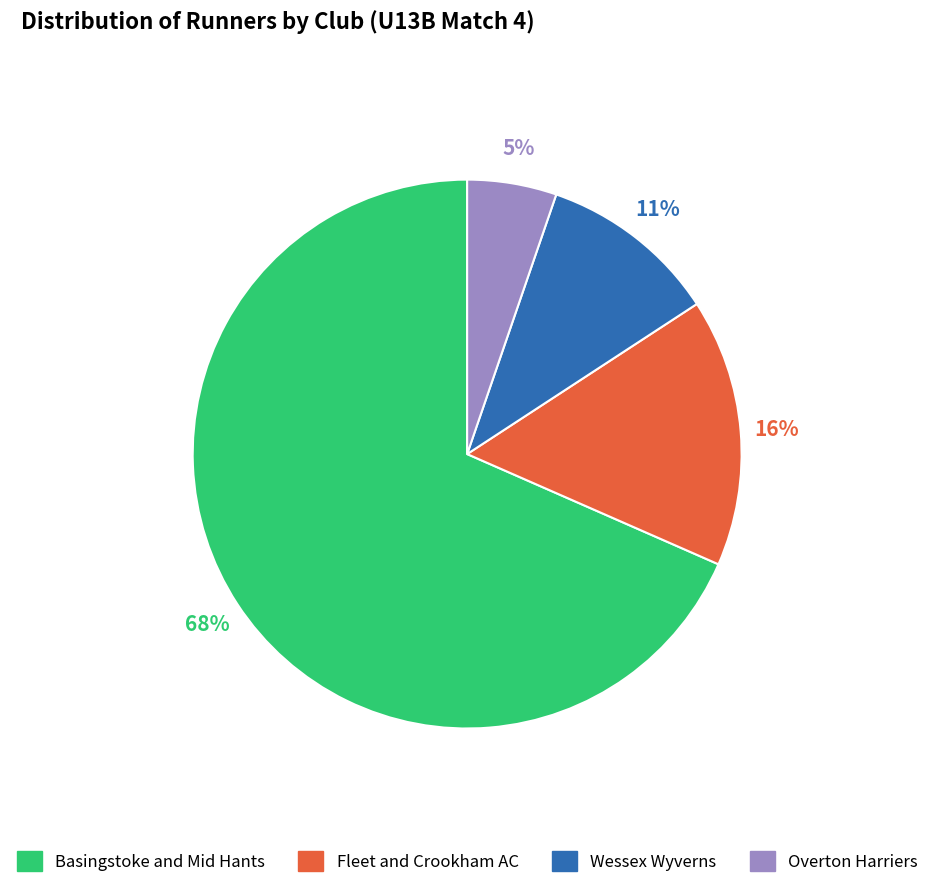

To the nearest percent, what is the difference between the Fleet and Crookham AC and Wessex Wyverns slice percentages?

5%